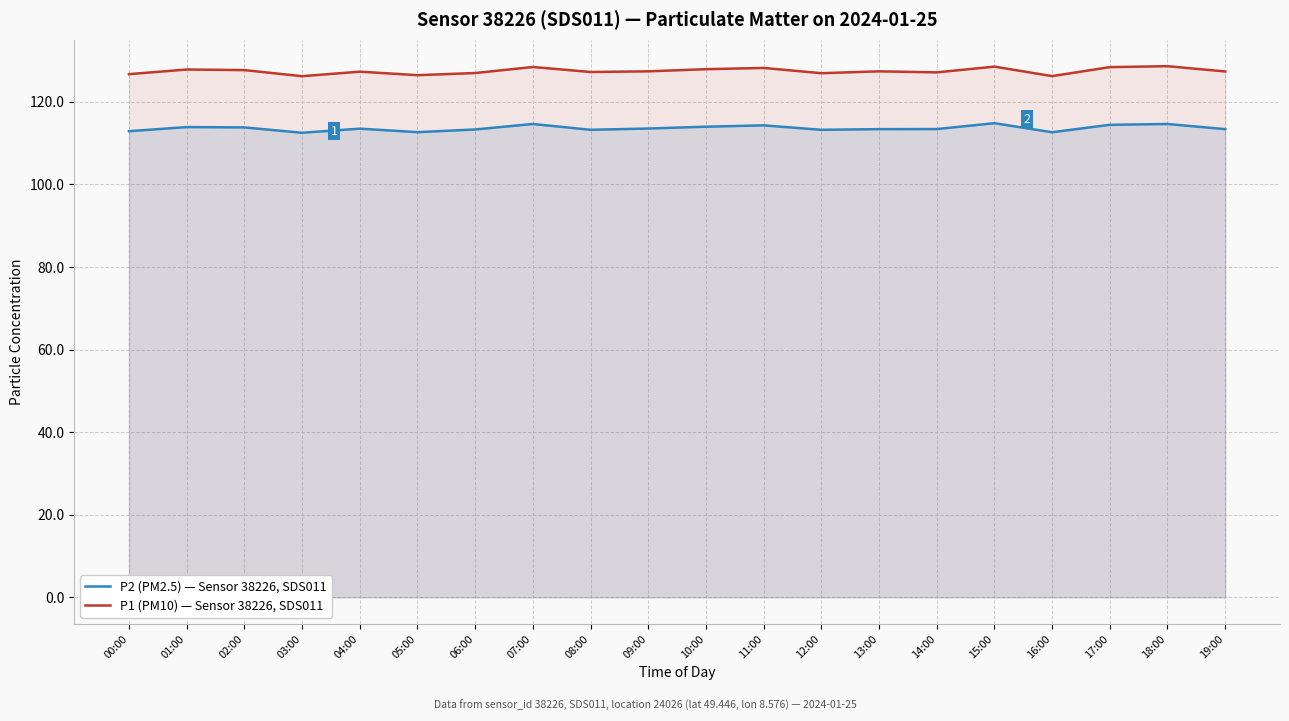

The P2 (PM2.5) — Sensor 38226, SDS011 series shows 190.2 at 14:00. True or false?

False